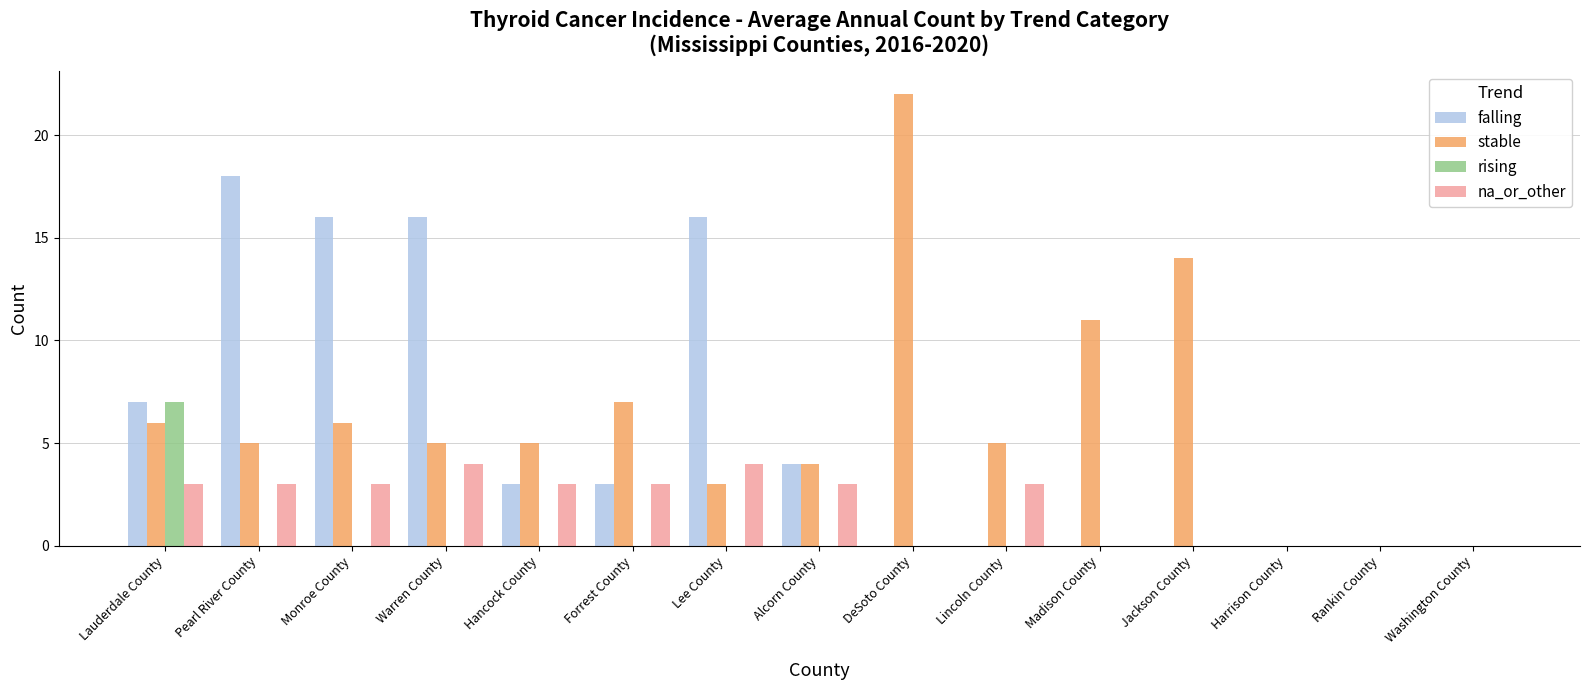

True or false: na_or_other has a value of 4 at Lee County.

True